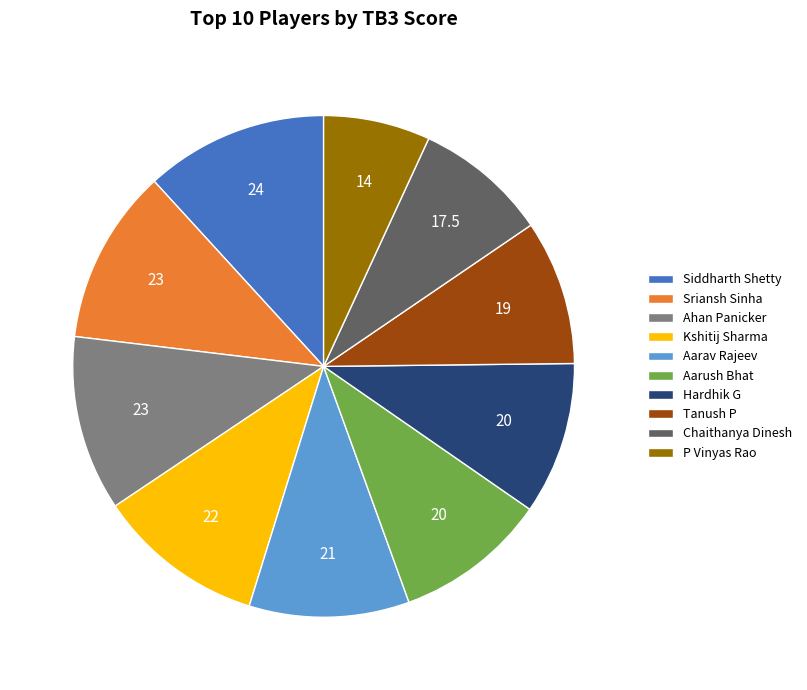

Is there any slice that represents more than half of the pie?

No